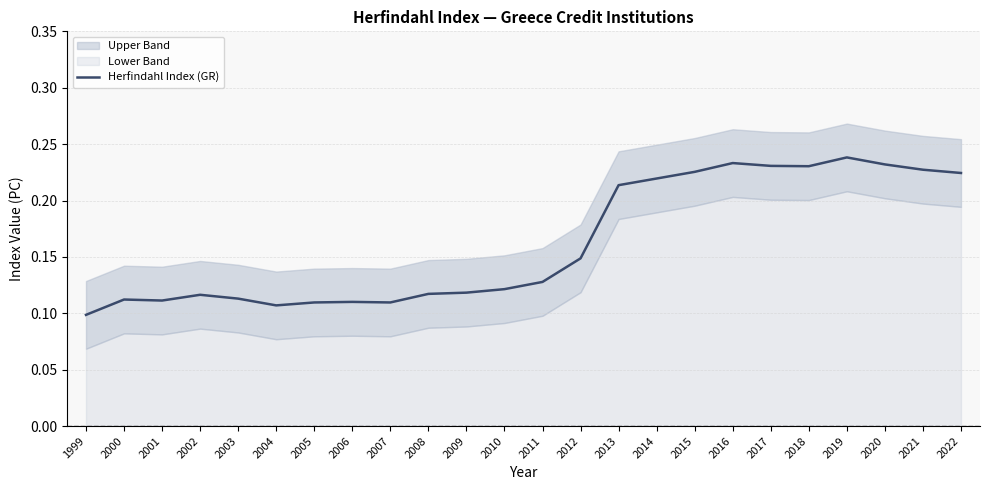

List the labels in order of value, largest first.

2019, 2016, 2020, 2017, 2018, 2021, 2015, 2022, 2014, 2013, 2012, 2011, 2010, 2009, 2008, 2002, 2003, 2000, 2001, 2006, 2005, 2007, 2004, 1999